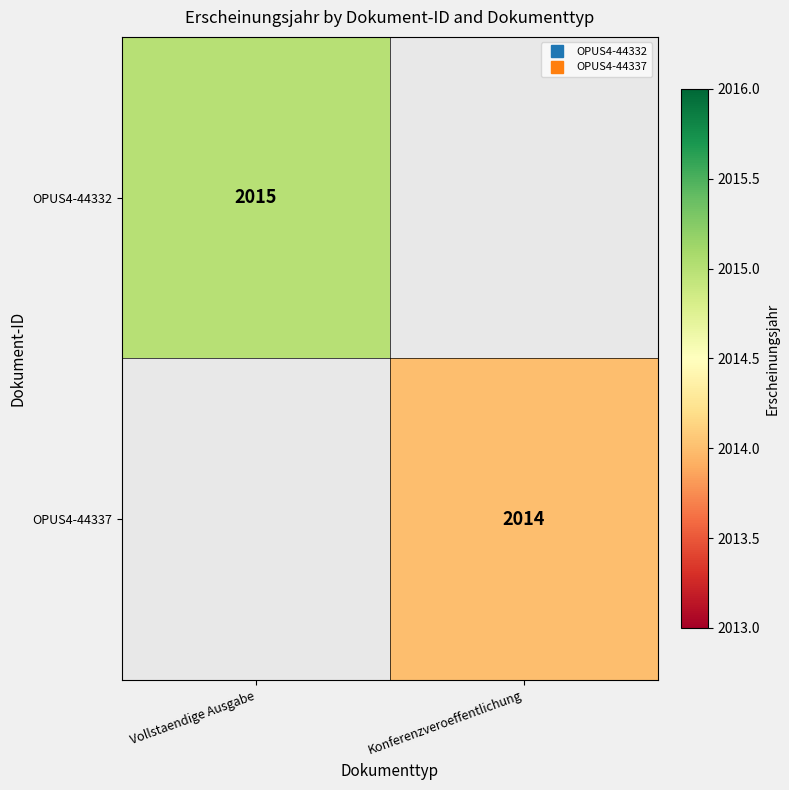

Which label corresponds to the largest value in the chart?

Vollstaendige Ausgabe